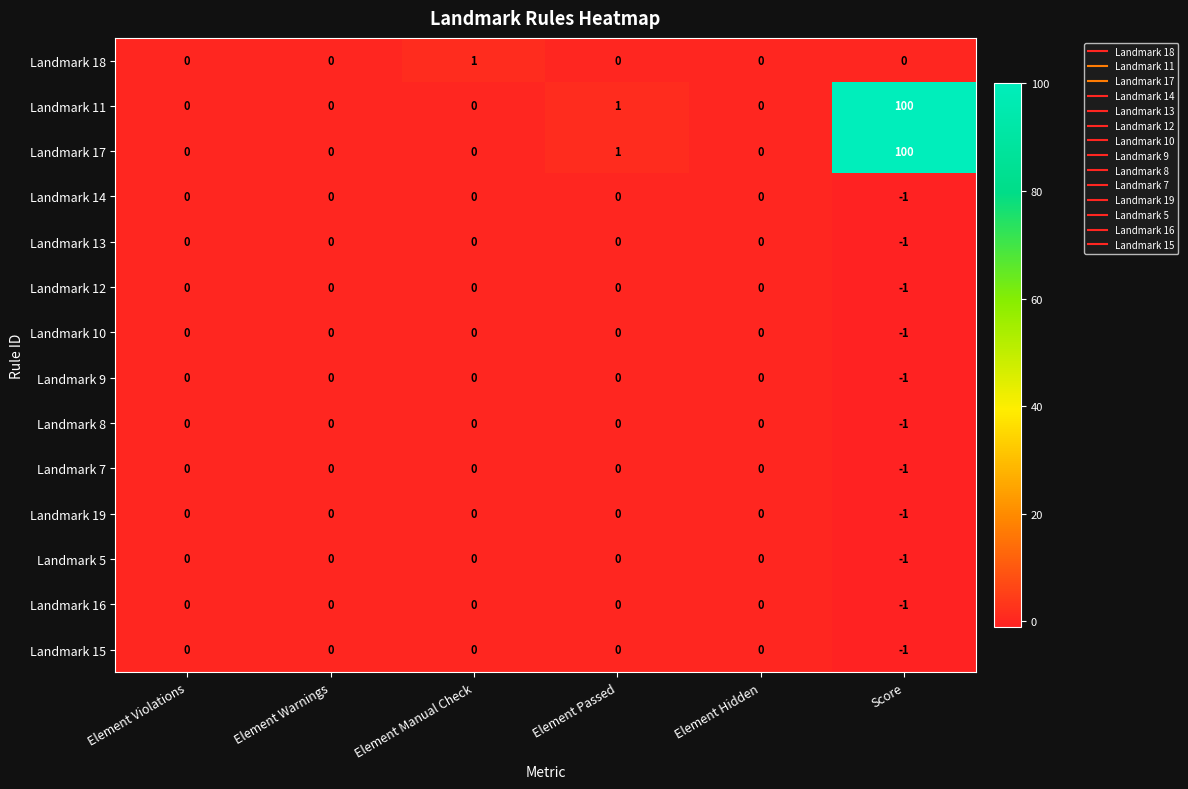

Count the Landmark 19 values in the range 0 to 1.

5